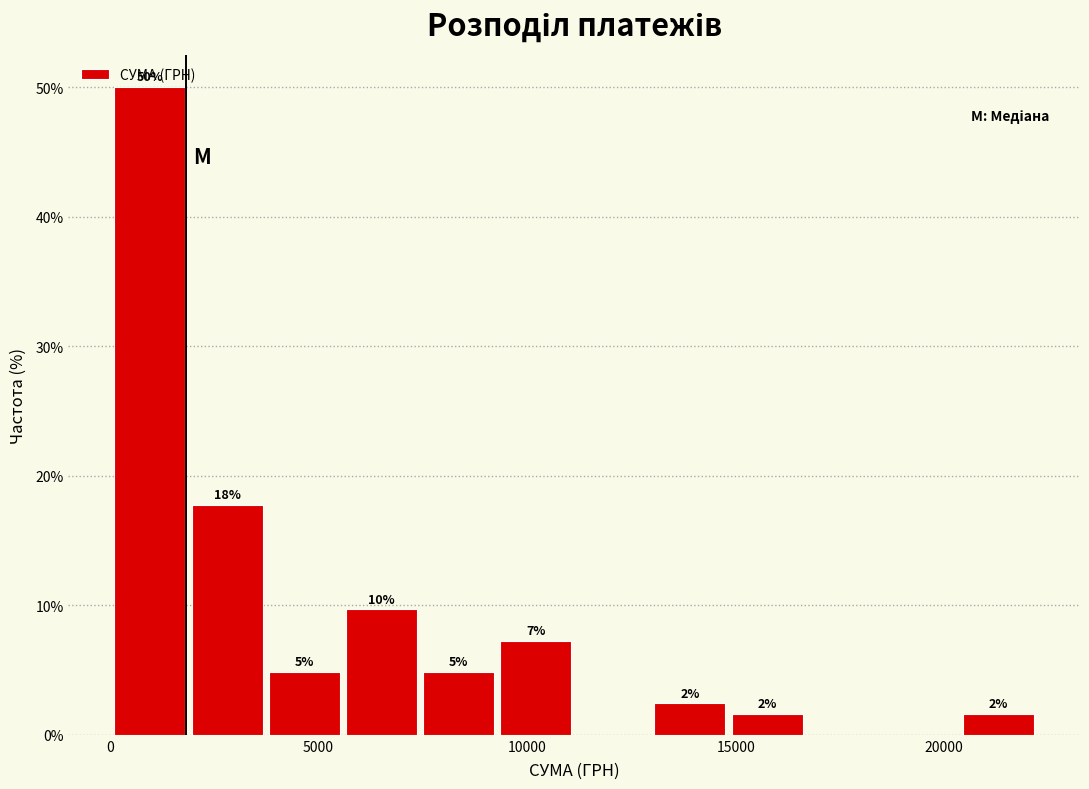

Read against the x-axis, roughly where is the centre of the tallest bar?

1000